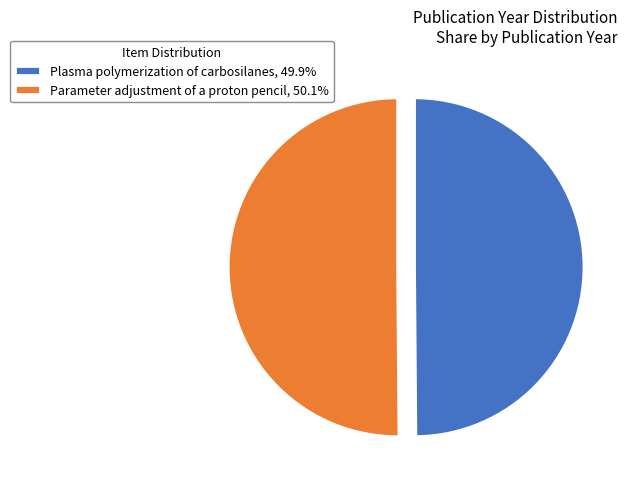

Is the sum of Parameter adjustment of a proton pencil, 50.1% and Plasma polymerization of carbosilanes, 49.9% greater than half?

Yes